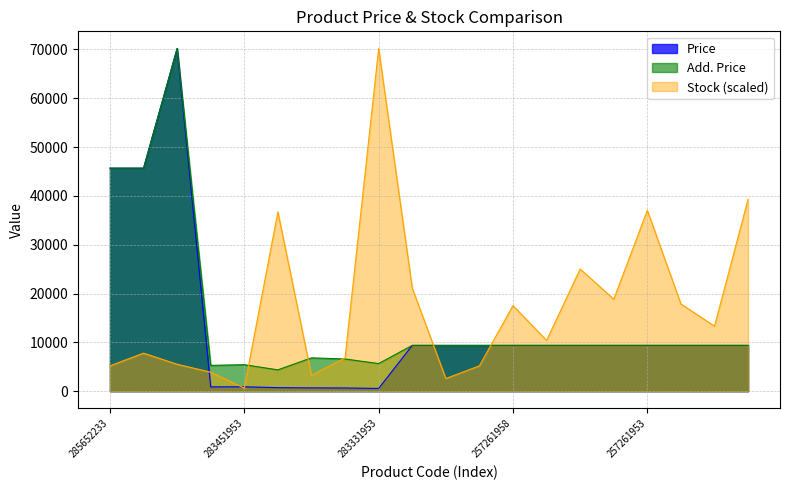

The value of Add. Price at 257261952 is 12262.9. True or false?

False